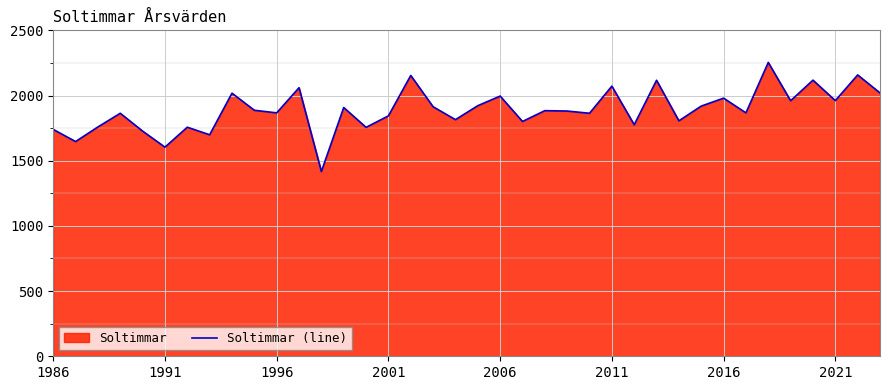

What is the difference between the maximum and minimum values?

837